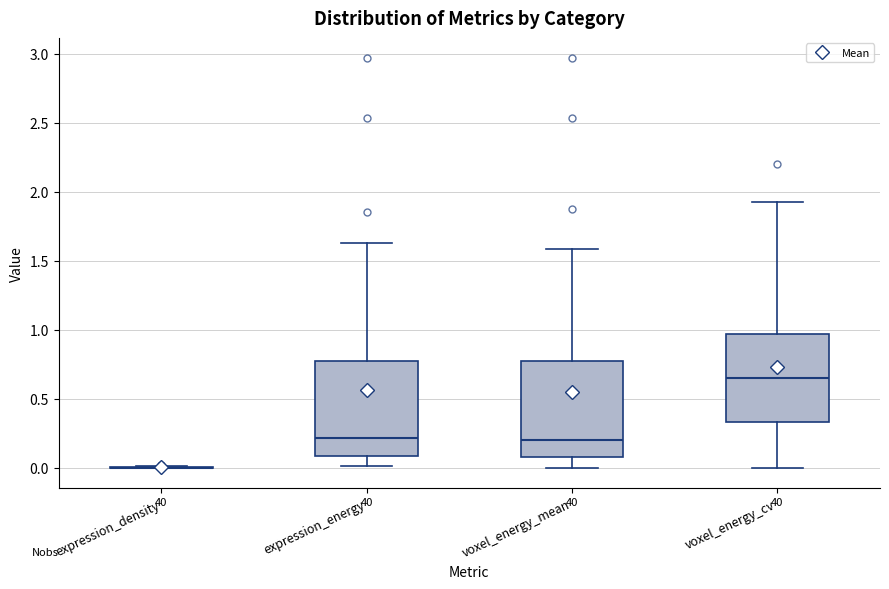

Where does the median line of the box for expression_energy sit on the y-axis? The values are not printed on the chart, so give them approximately, as read against the axis.

0.20